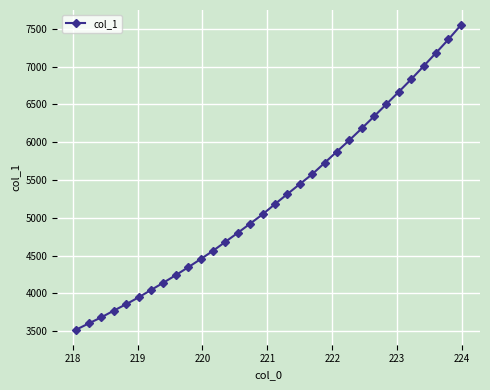

What is the greatest value displayed?

7546.4